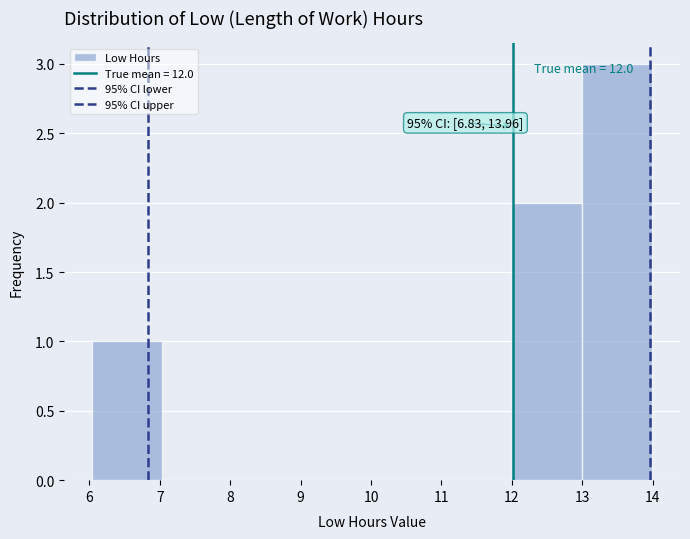

Over which range of the x-axis is the bar tallest?

13 to 14